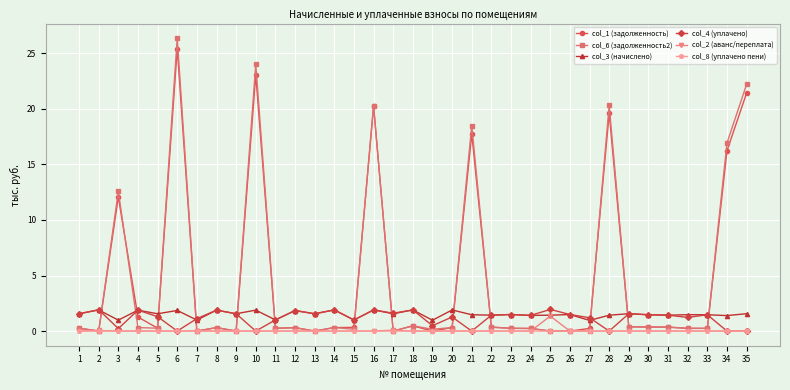

Is the value of col_4 (уплачено) at 2 greater than the value of col_6 (задолженность2) at 29?

Yes